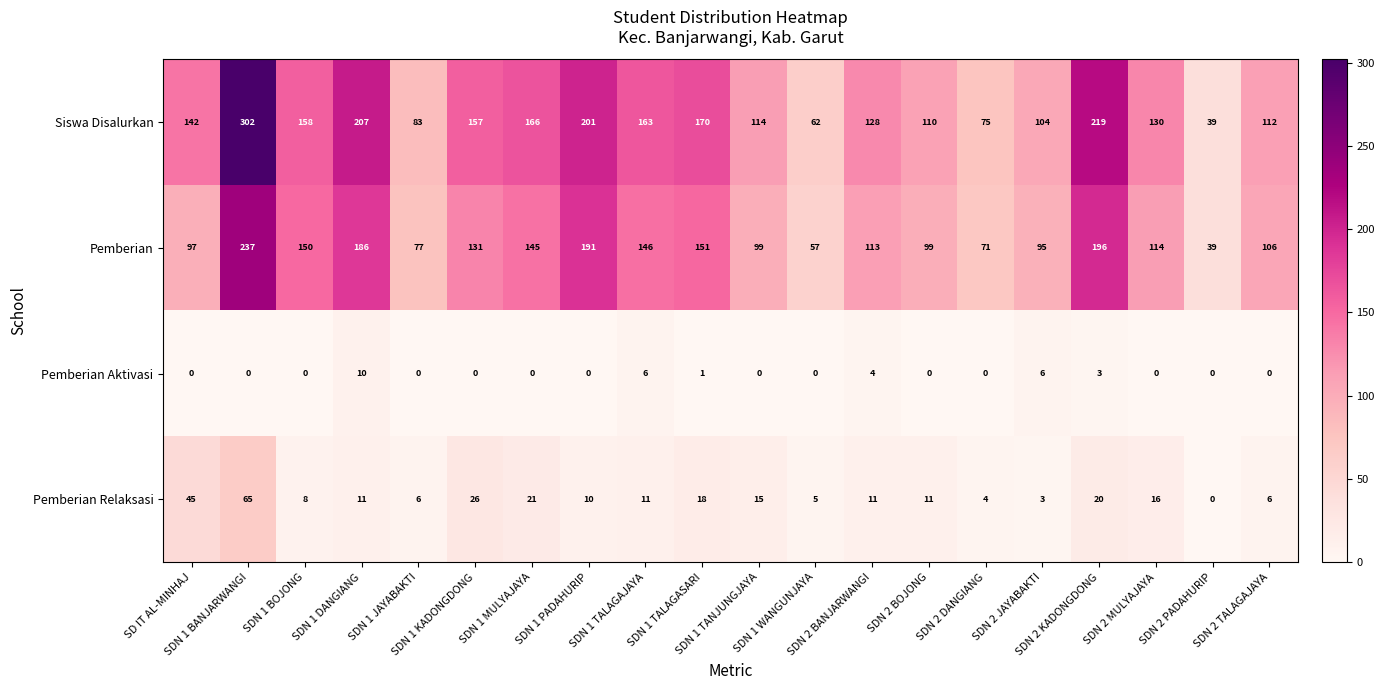

What is the difference between the second highest and minimum values in the Pemberian Aktivasi series?

6